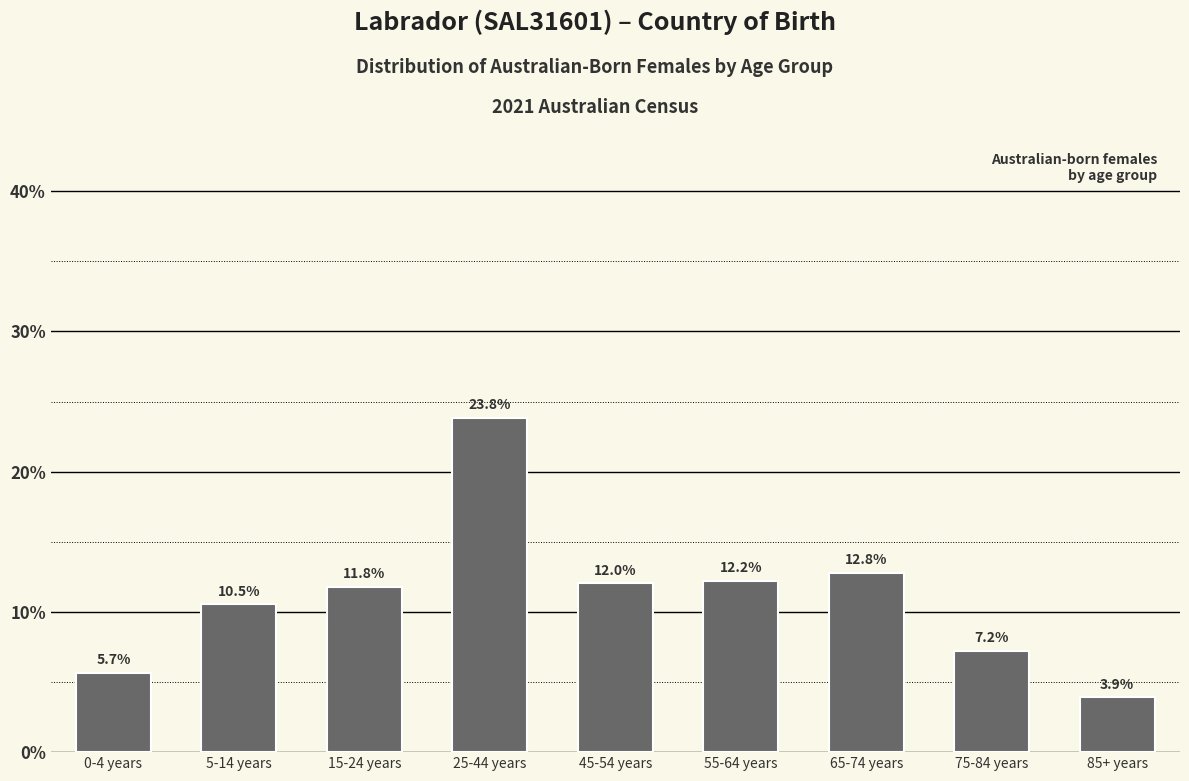

Reading left to right, what are all the values shown in this chart?

0-4 years=5.7	5-14 years=10.5	15-24 years=11.8	25-44 years=23.8	45-54 years=12.0	55-64 years=12.2	65-74 years=12.8	75-84 years=7.2	85+ years=3.9